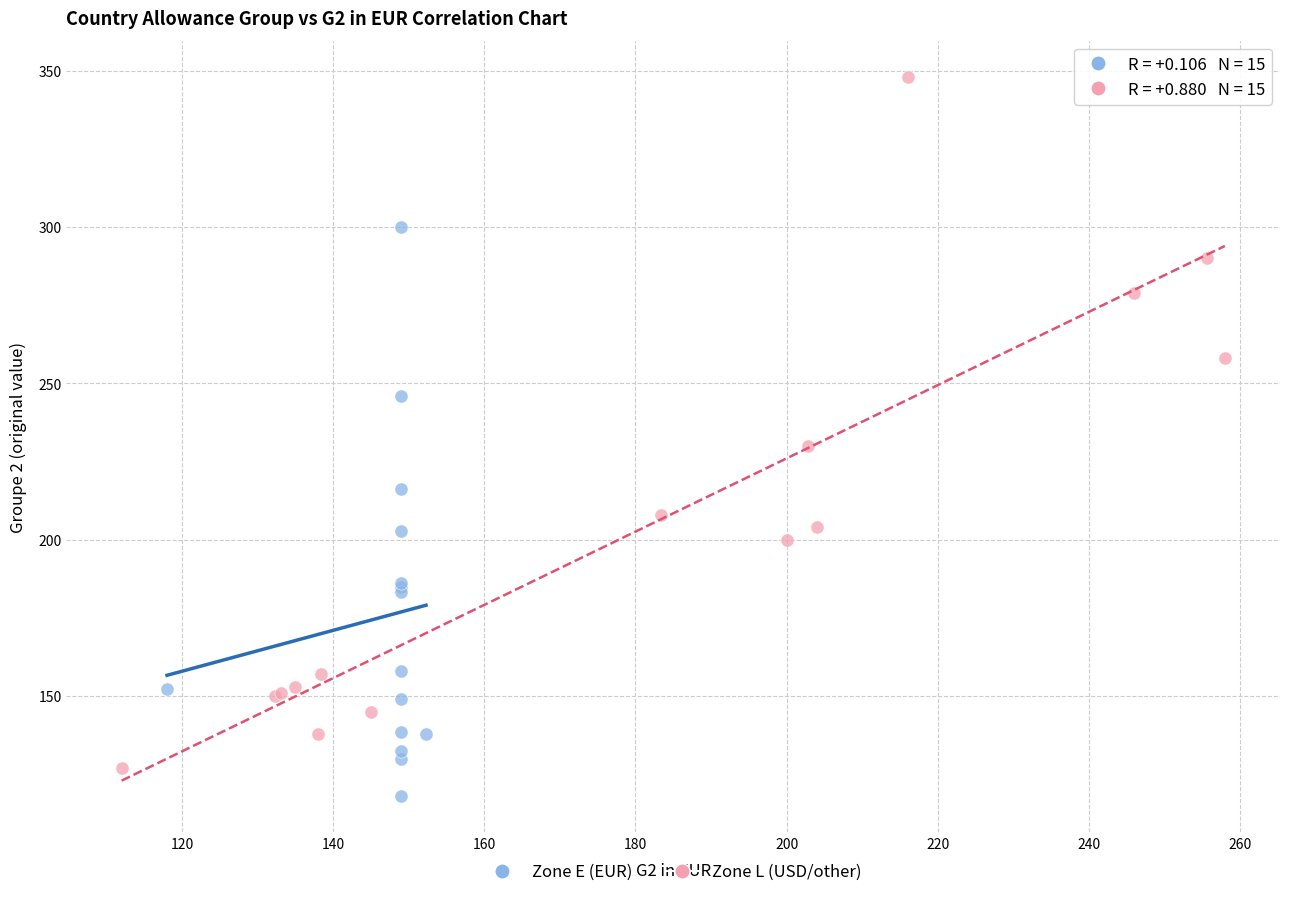

What are all the series names shown in the legend?

Zone E (EUR), Zone L (USD/other)